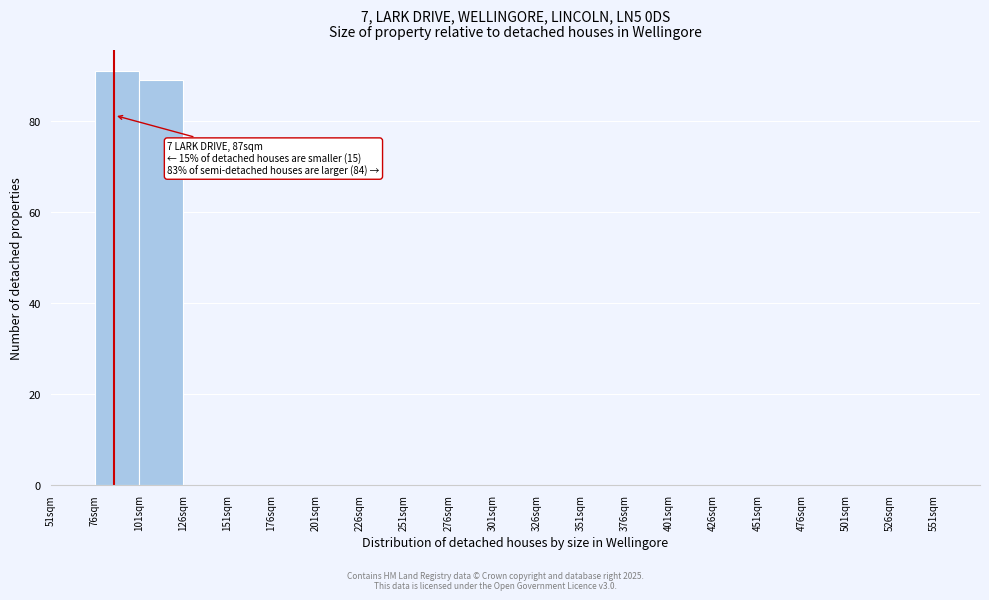

Over which range of the x-axis is the bar tallest?

76 to 101